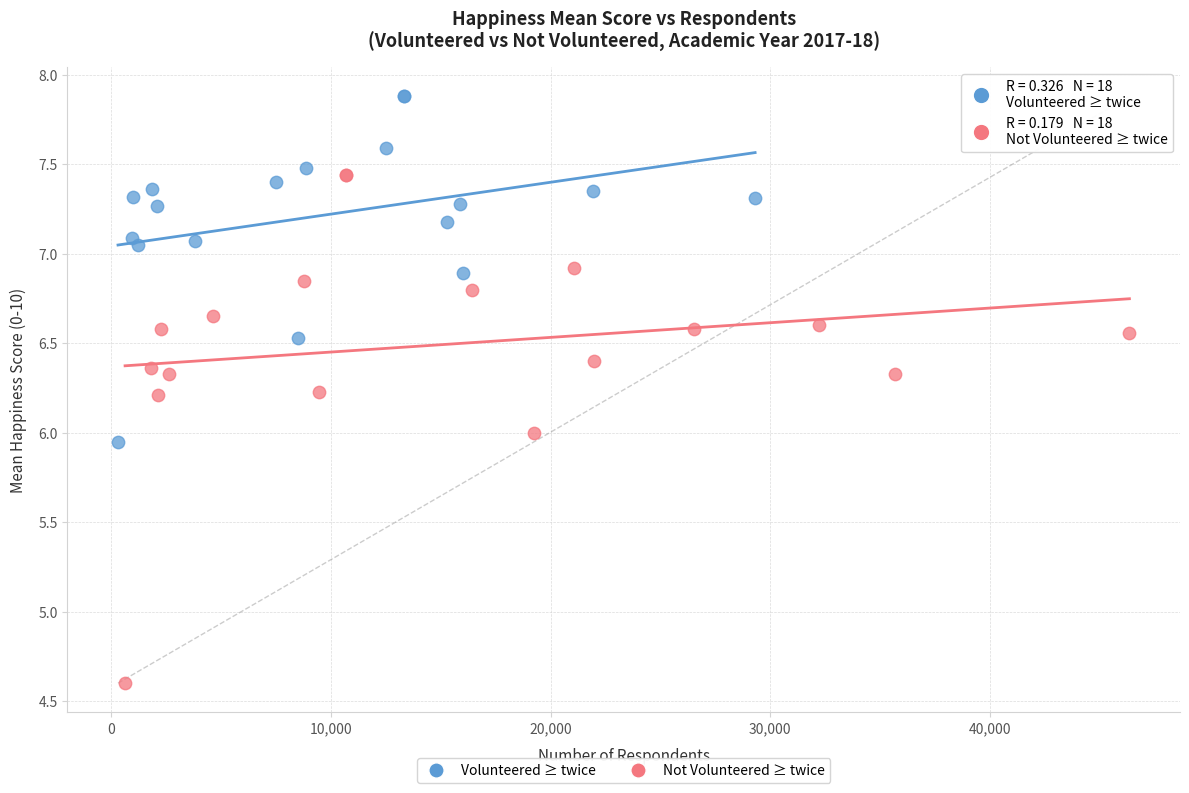

Which series reaches the maximum Y coordinate?

Volunteered ≥ twice